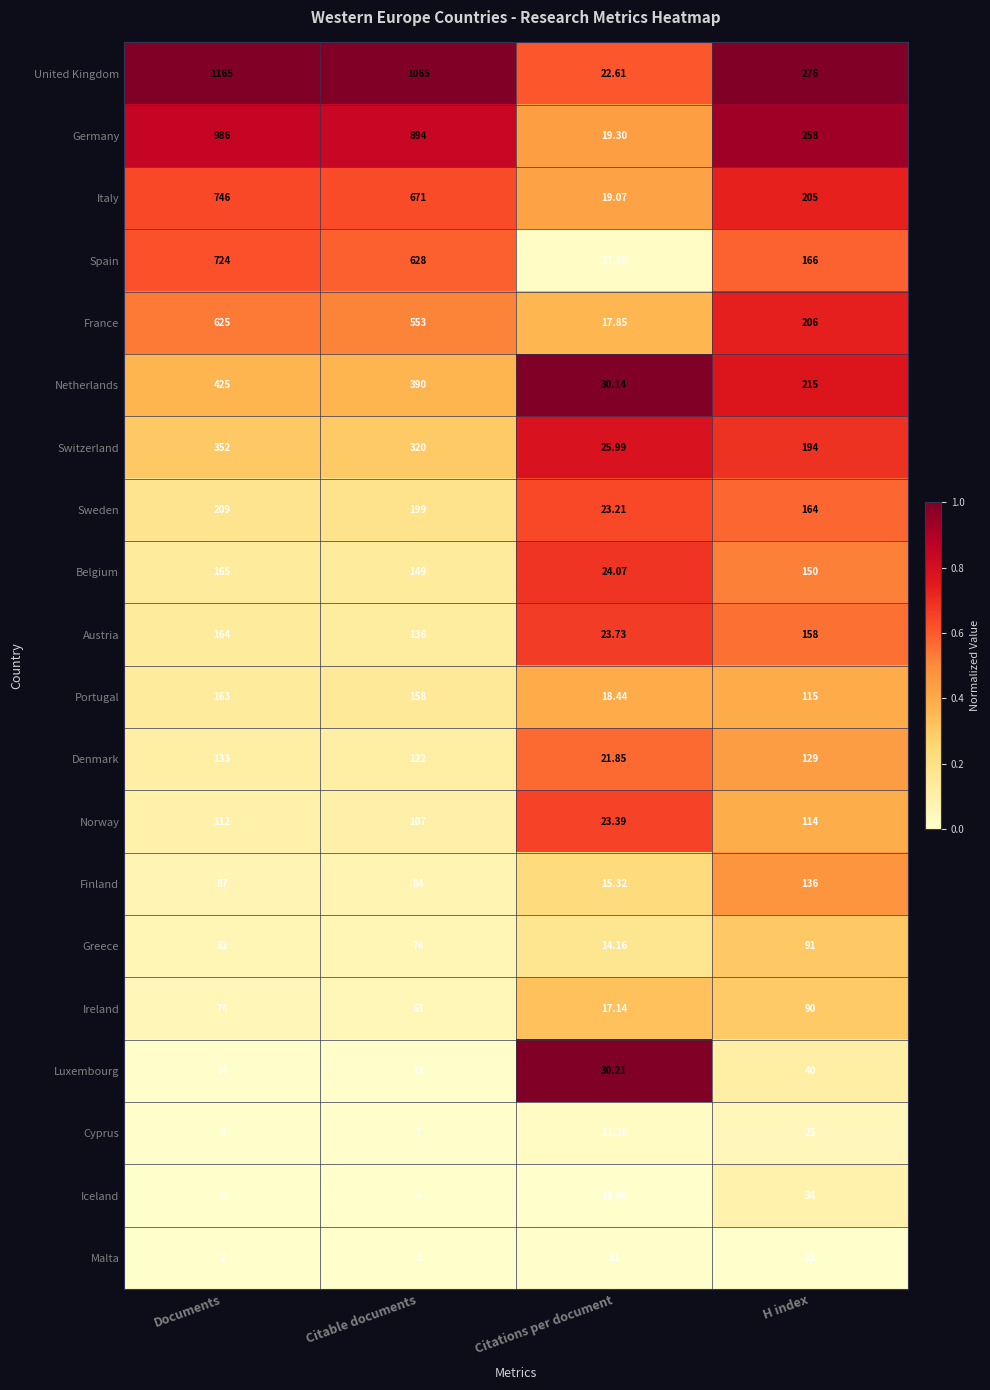

Which series has the largest range (max minus min)?

United Kingdom